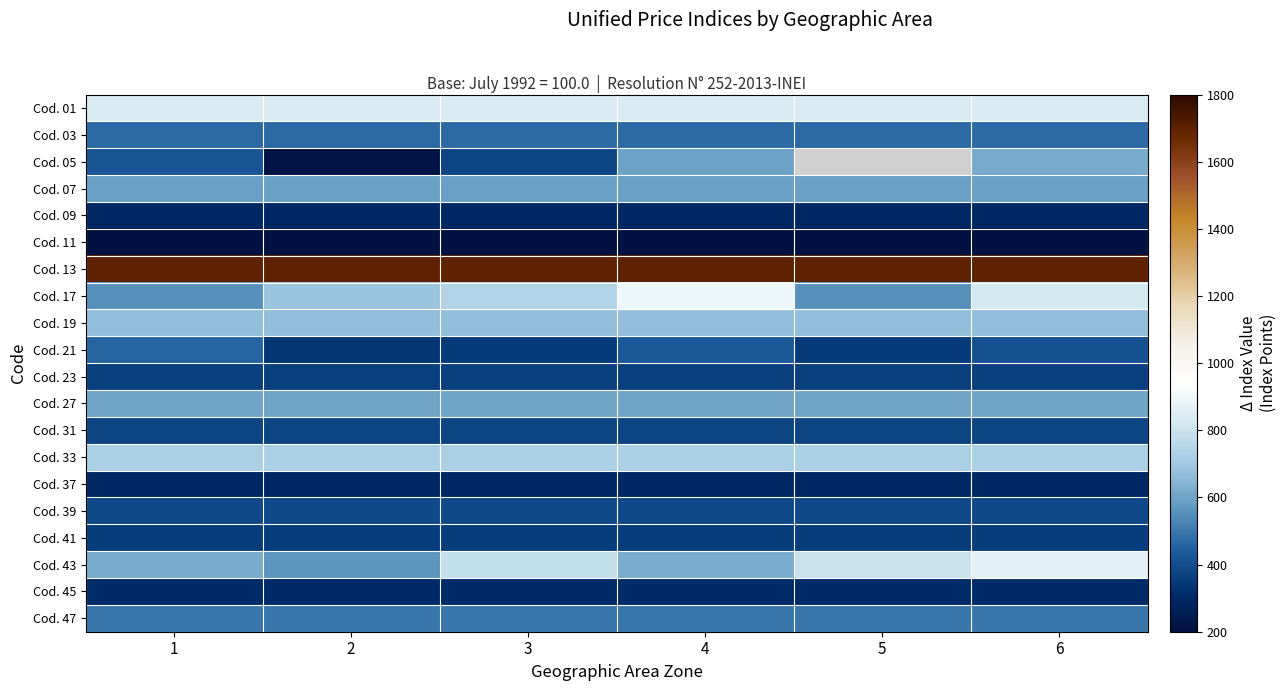

Count the number of categories in the chart.

6